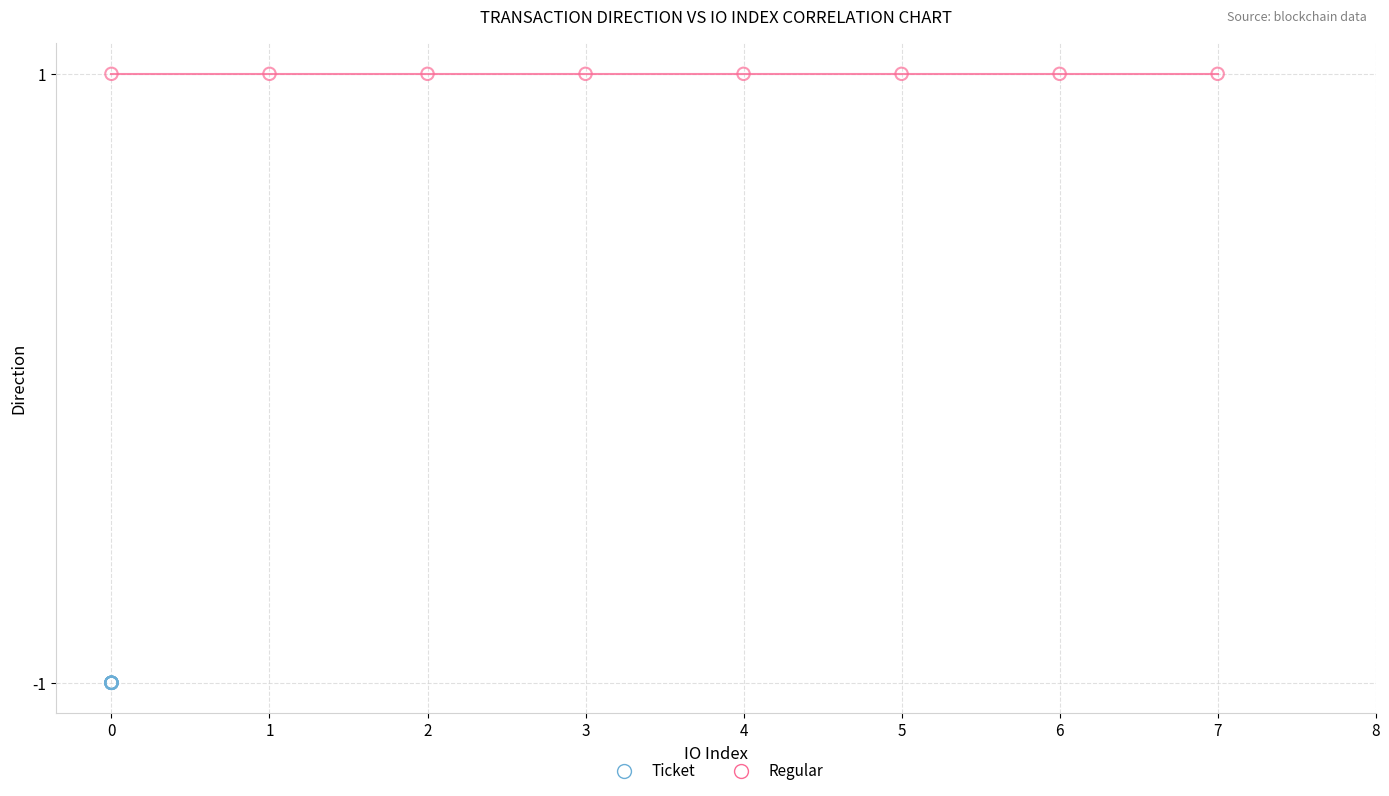

Which series contains the highest Y value?

Regular